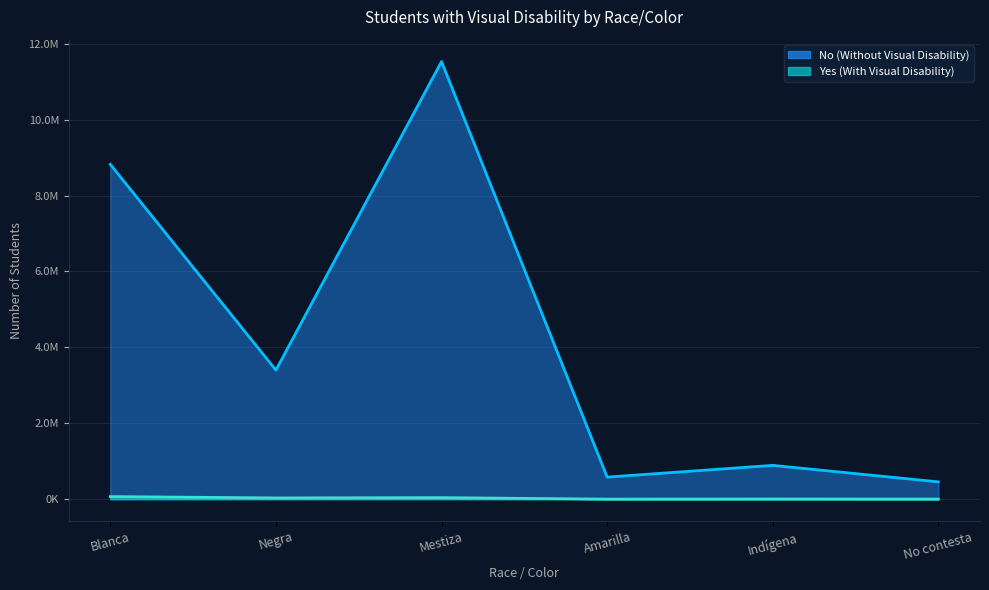

What is the difference between the maximum and minimum values in the Yes (With Visual Disability) series?

67718